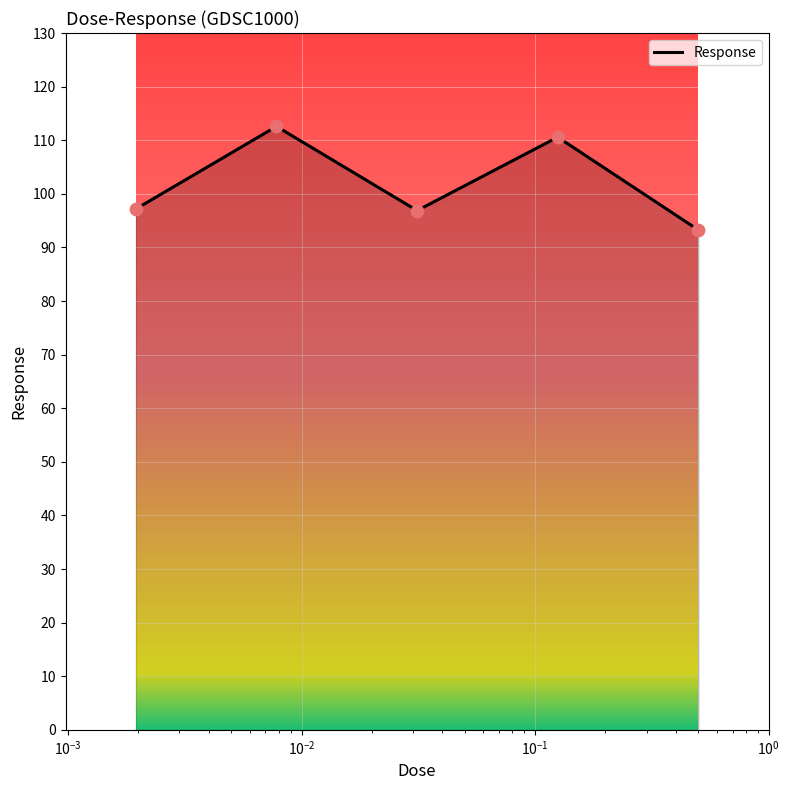

What is the difference between the maximum and second lowest values?

15.7